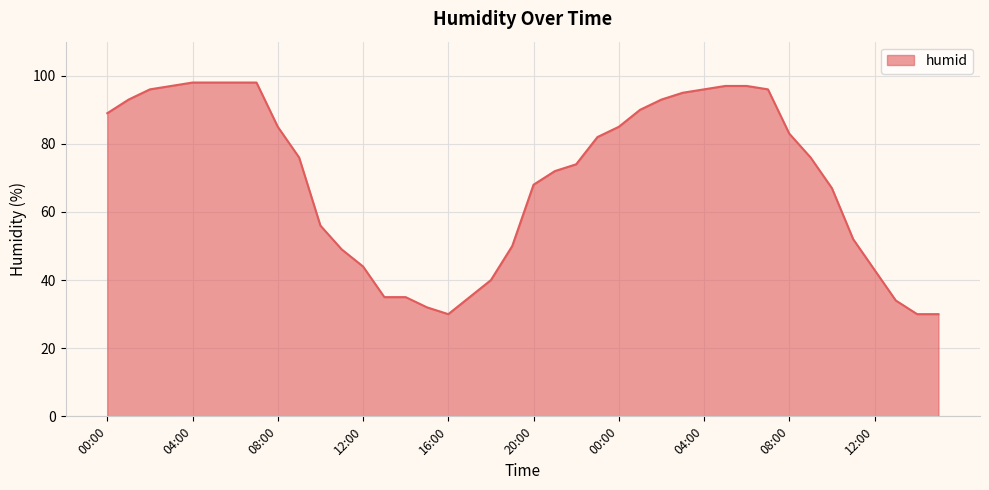

What is the minimum value shown in the chart?

30